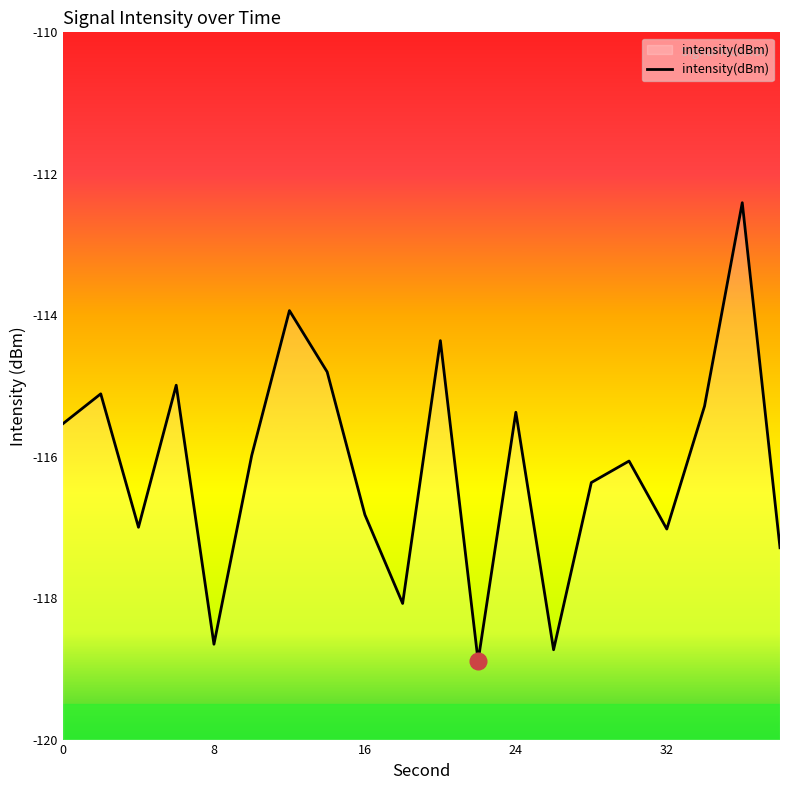

True or false: the data shows -177.5 at 0.

False